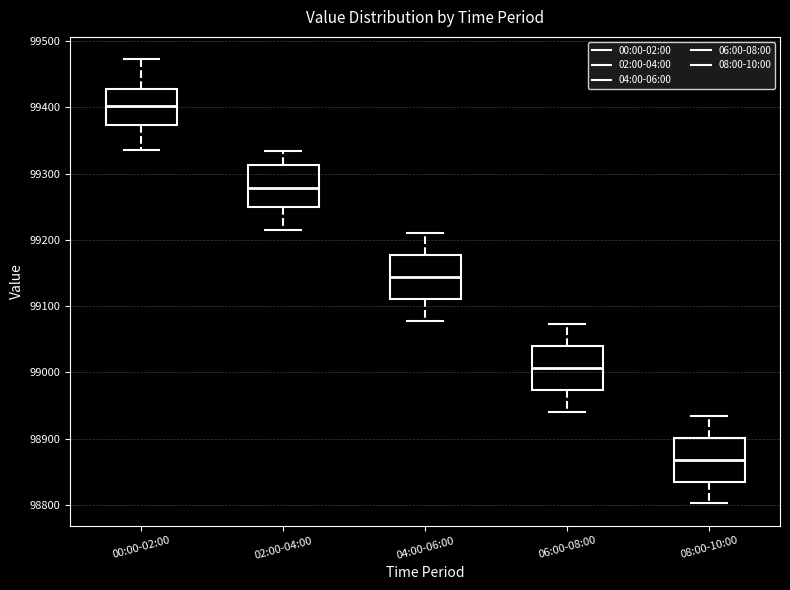

Where does the upper whisker of the box for 04:00-06:00 end on the y-axis? The values are not printed on the chart, so give them approximately, as read against the axis.

99210